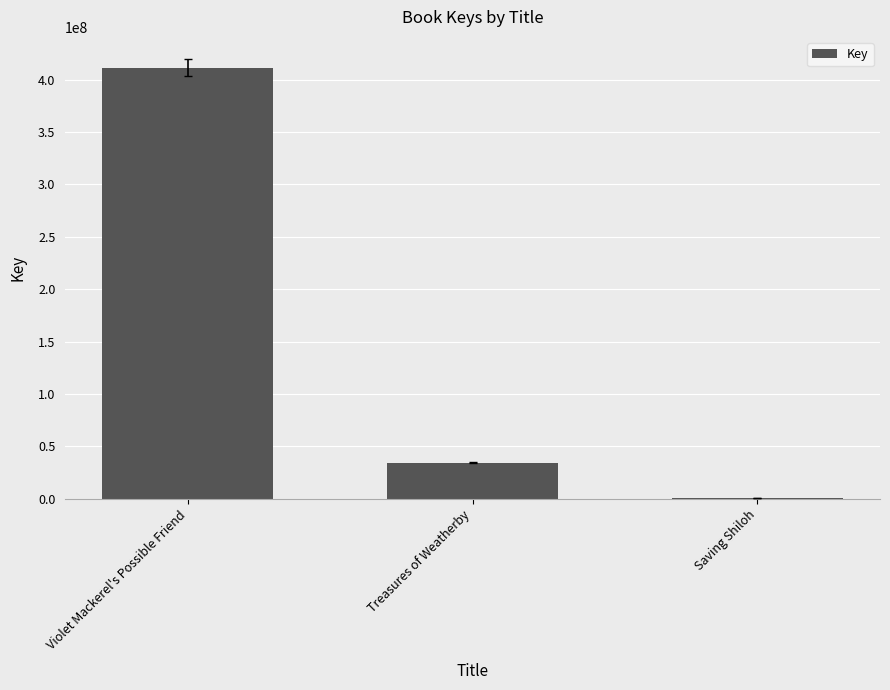

True or false: the data shows 1078071 at Saving Shiloh.

True